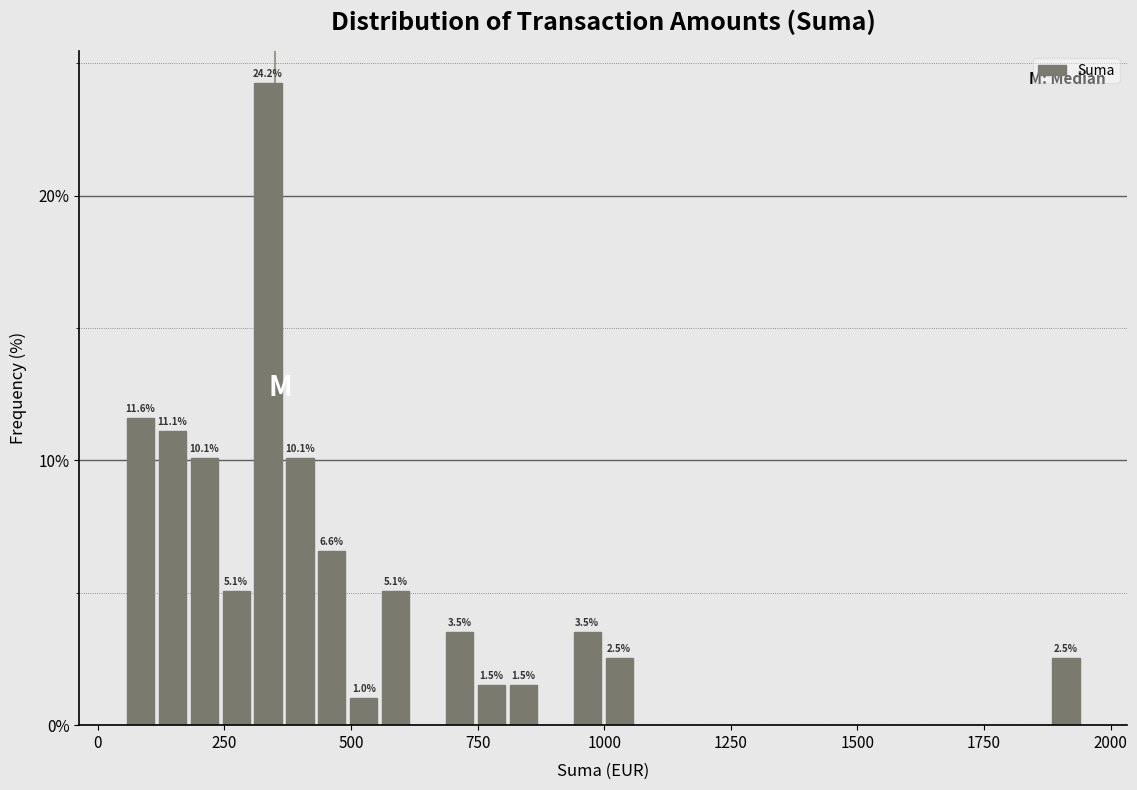

Read against the x-axis, roughly where is the centre of the tallest bar?

350